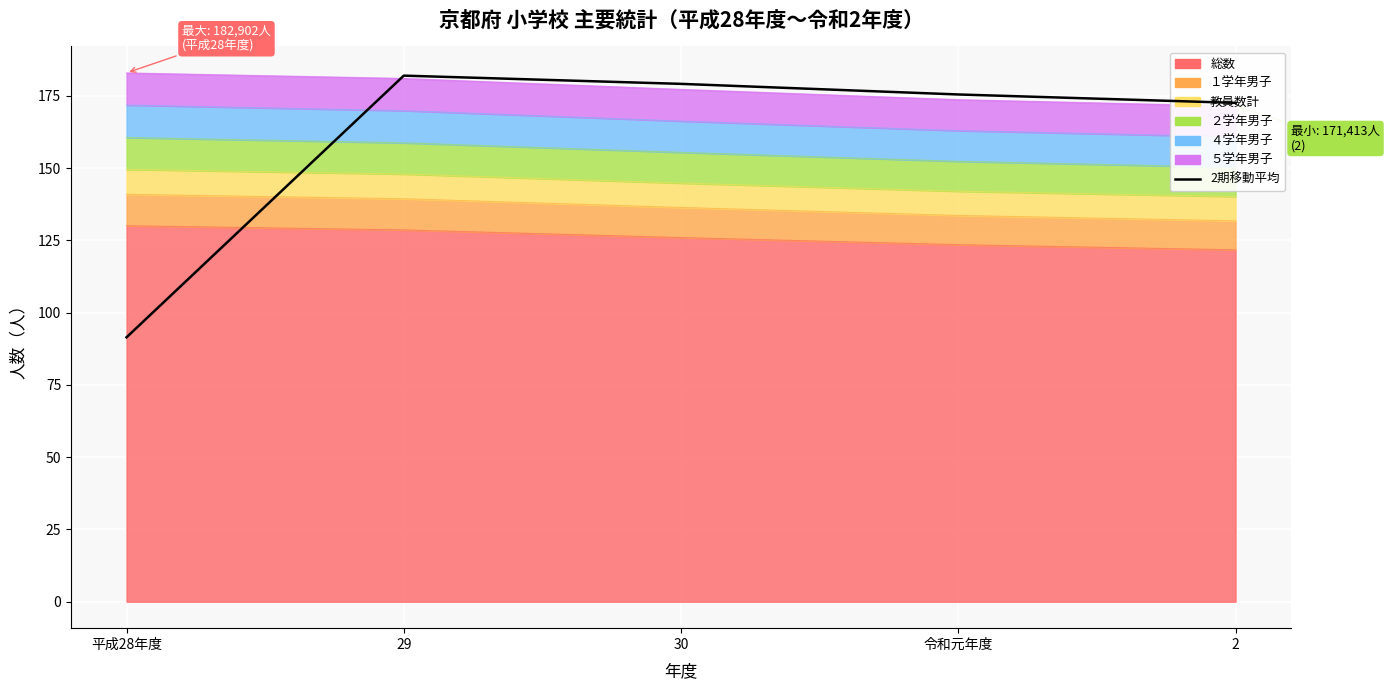

Reading left to right, what are all the values shown in this chart?

91.5	181.9	179.1	175.4	172.5